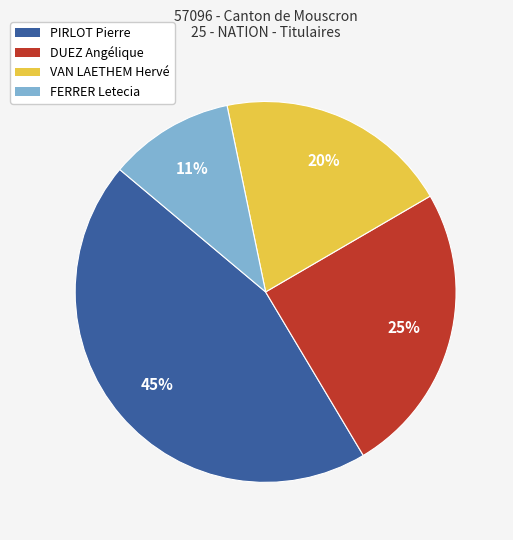

What is the largest slice in the pie chart?

PIRLOT Pierre